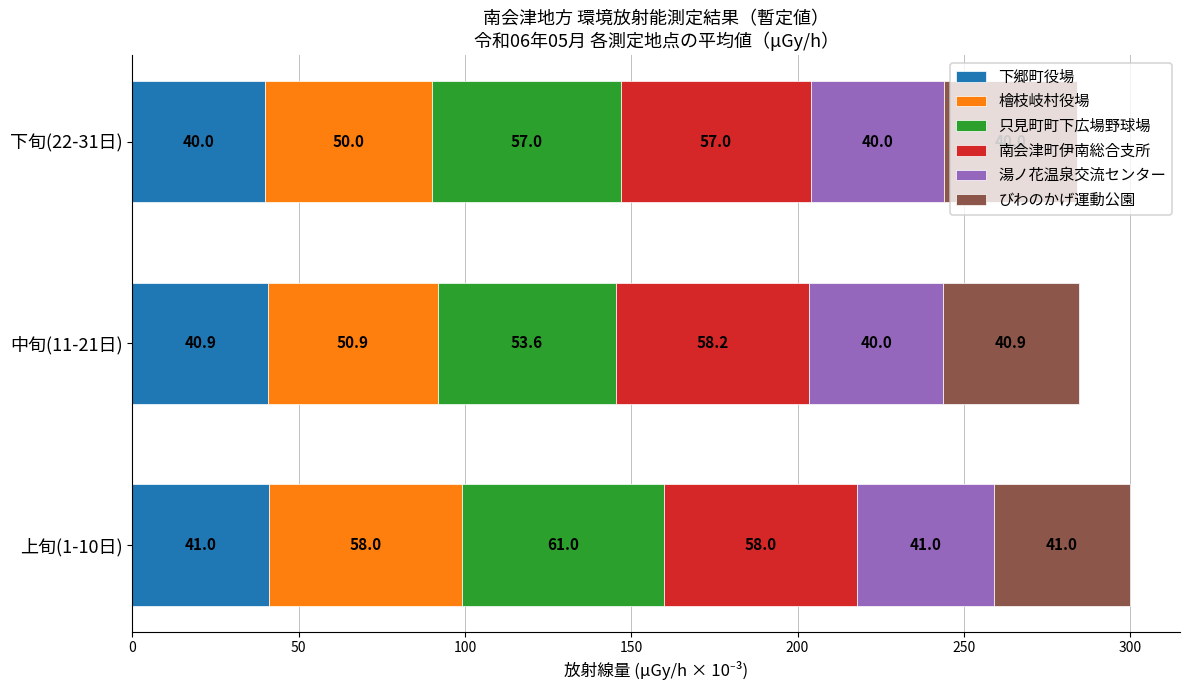

Which category has the lowest value in the 下郷町役場 series?

下旬(22-31日)